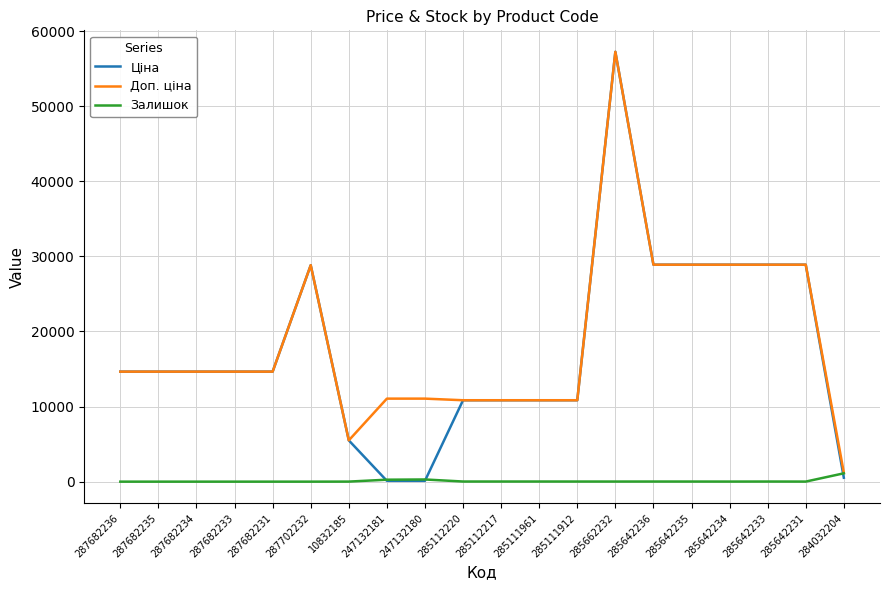

At which category is the sum across all series the highest?

285662232